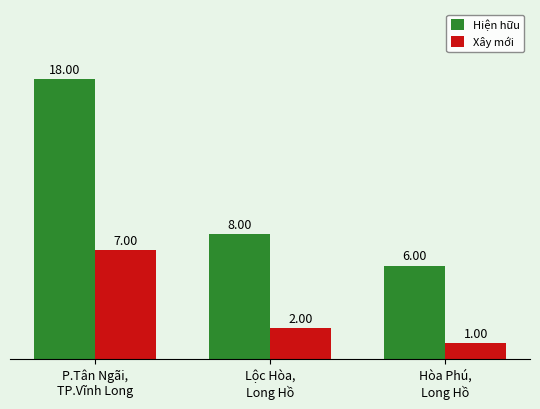

At which category does the chart reach its peak across all series?

P.Tân Ngãi,
TP.Vĩnh Long